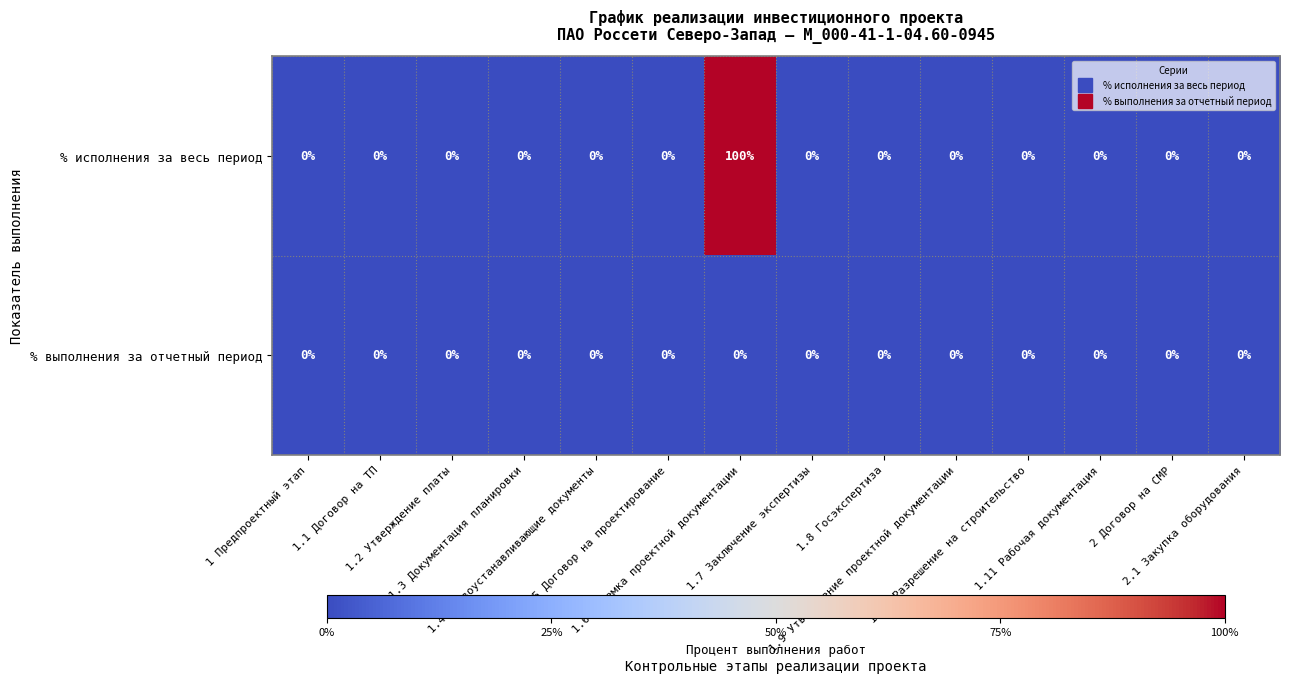

List the series in order of their overall mean, lowest first.

% выполнения за отчетный период, % исполнения за весь период